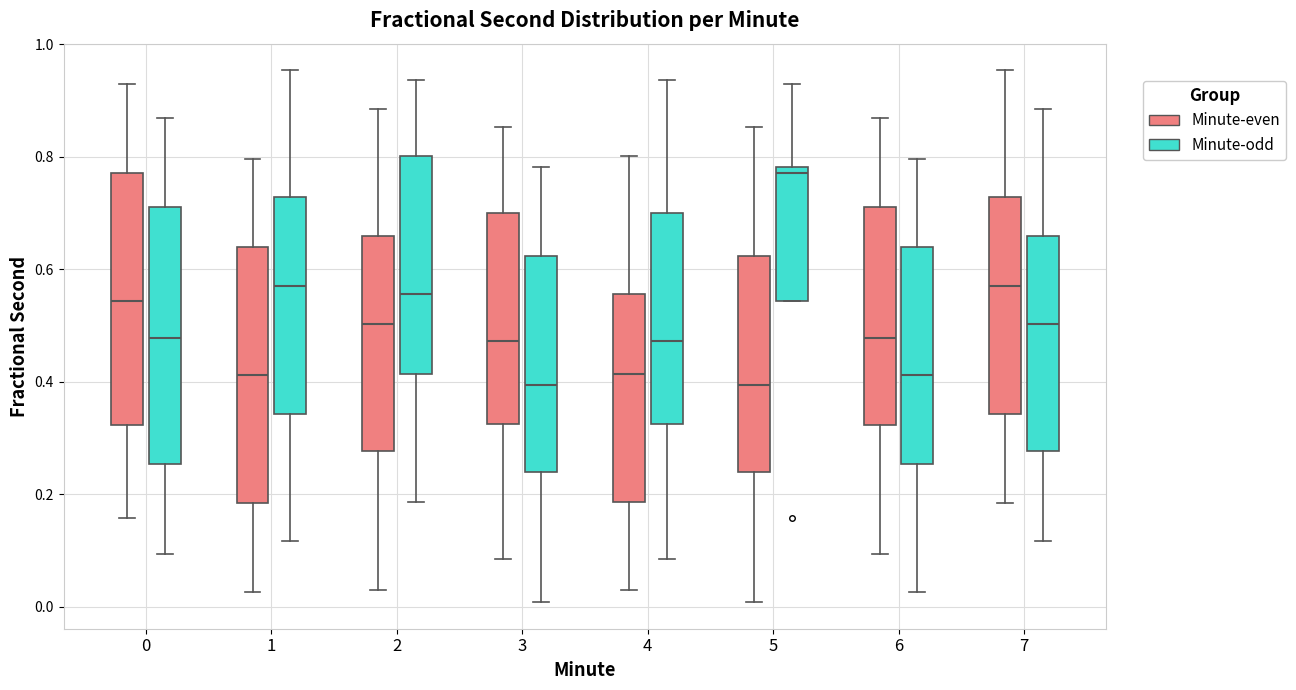

Where is the lower edge of the box for 7 (Minute-odd) on the y-axis? The values are not printed on the chart, so give them approximately, as read against the axis.

0.28